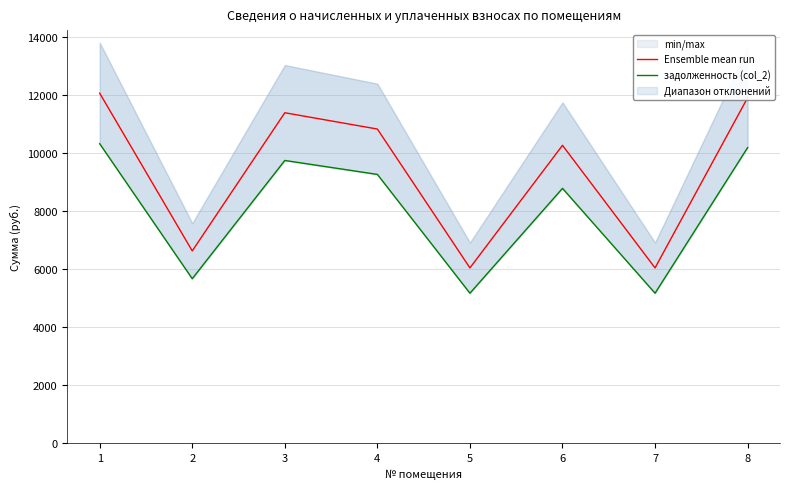

Reading left to right, extract all data points from this chart.

Ensemble mean run: 12050.3	6619.8	11377.1	10816.1	6036.4	10255.1	6036.4	11893.2
задолженность (col_2): 10310.4	5664.0	9734.4	9254.4	5164.8	8774.4	5164.8	10176.0